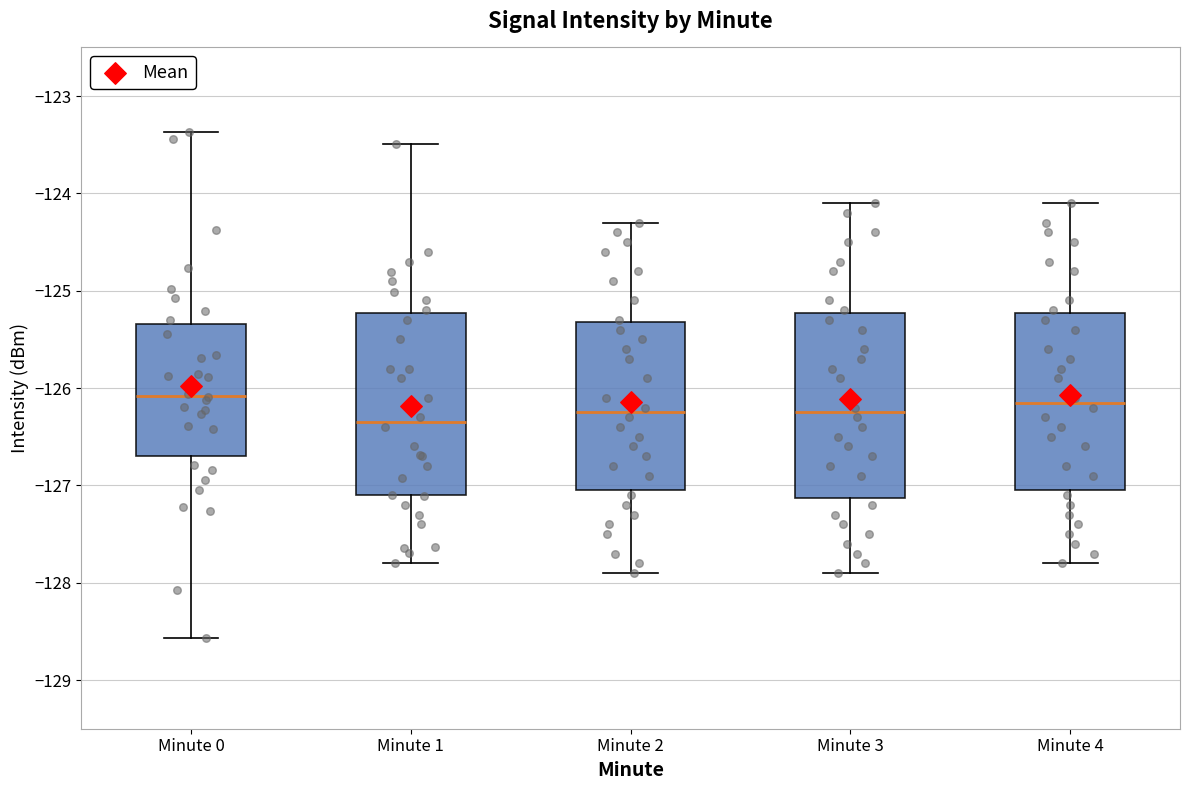

Reading left to right, transcribe this box plot: for each box, give where its median line is, the range the box spans, and where its two whiskers end, as read against the y-axis. The values are not printed on the chart, so give them approximately, as read against the axis.

Minute 0: median -126.1, box -126.7 to -125.3, whiskers -128.6 to -123.4
Minute 1: median -126.3, box -127.1 to -125.2, whiskers -127.8 to -123.5
Minute 2: median -126.2, box -127.0 to -125.3, whiskers -127.9 to -124.3
Minute 3: median -126.2, box -127.1 to -125.2, whiskers -127.9 to -124.1
Minute 4: median -126.1, box -127.0 to -125.2, whiskers -127.8 to -124.1